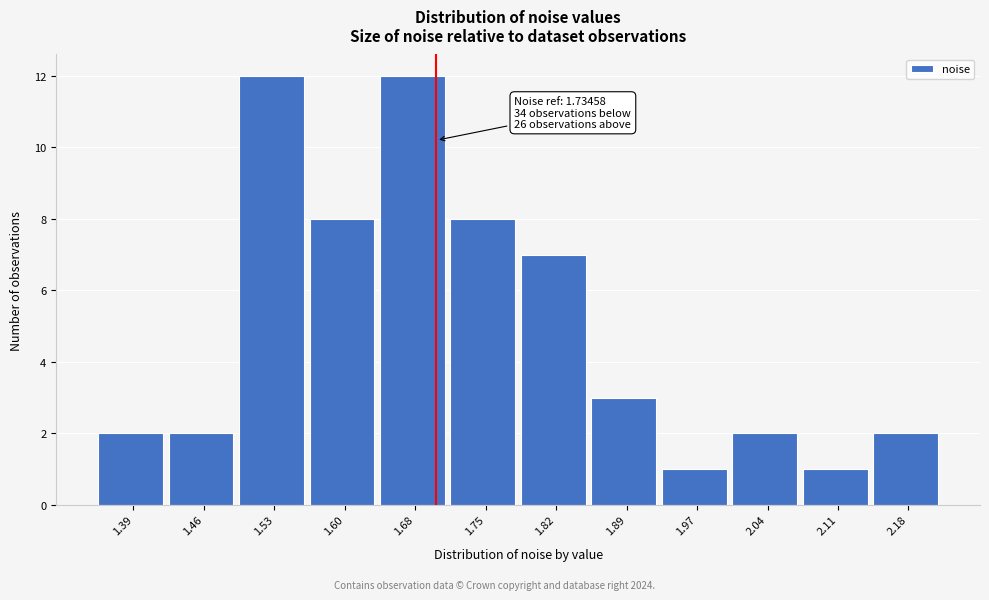

Reading left to right, list all the values displayed in this chart.

1.39=2	1.46=2	1.53=12	1.60=8	1.68=12	1.75=8	1.82=7	1.89=3	1.97=1	2.04=2	2.11=1	2.18=2